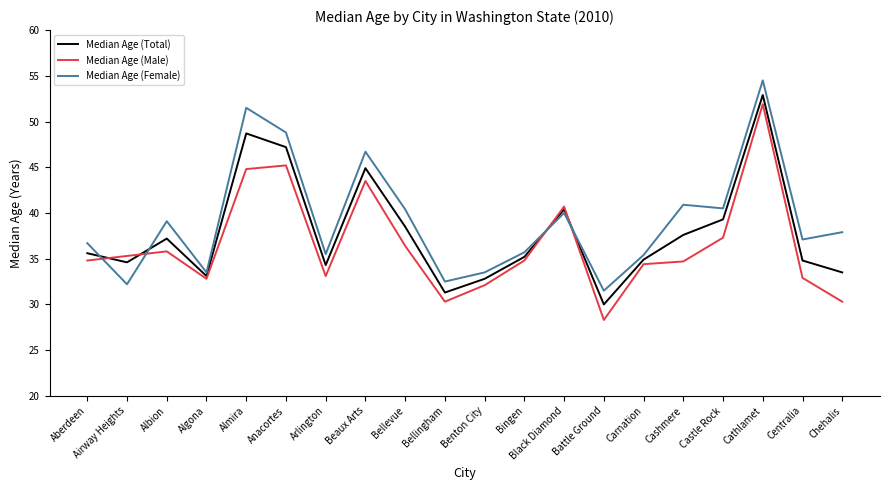

Count the number of categories in the chart.

20